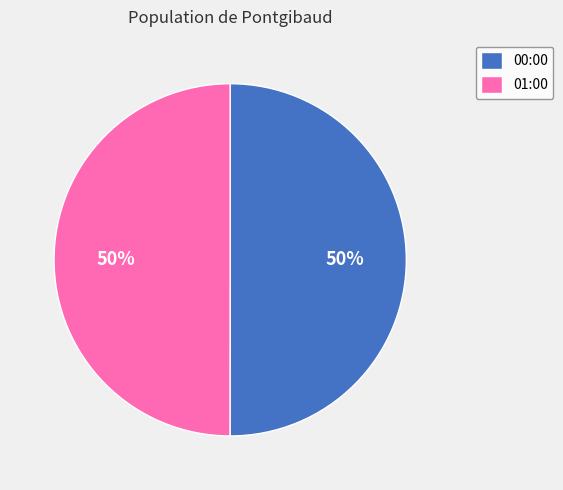

Is it true that 00:00 is 50% of the pie?

True